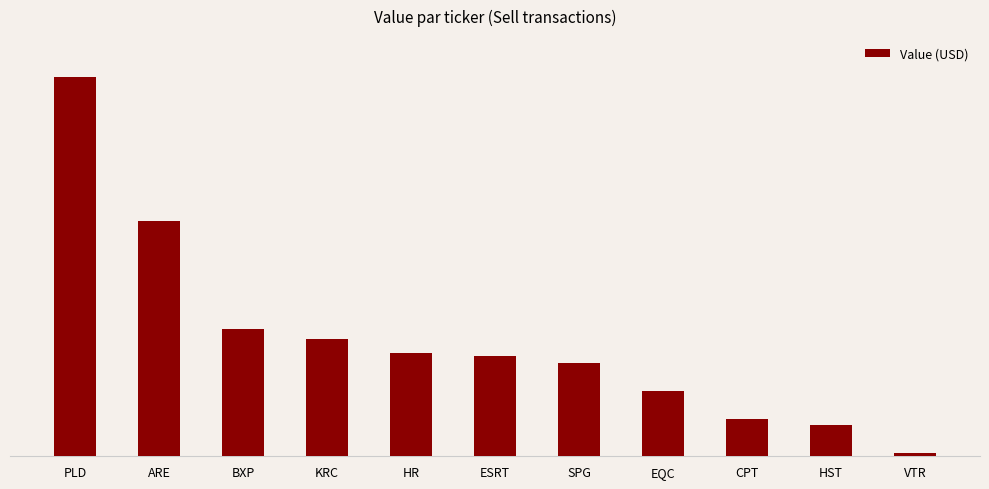

What is the sum of the values at HR and HST?

135048000